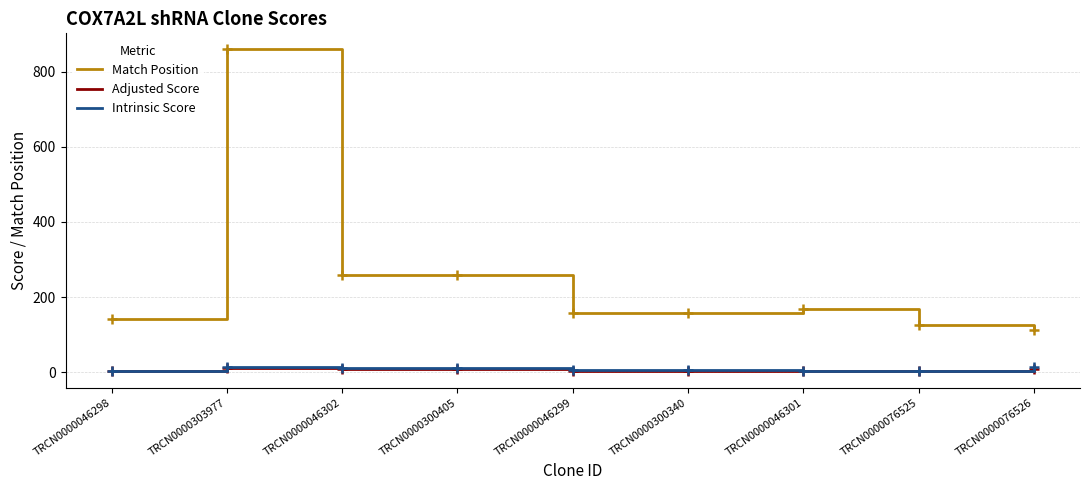

Which series has the widest spread of values?

Match Position